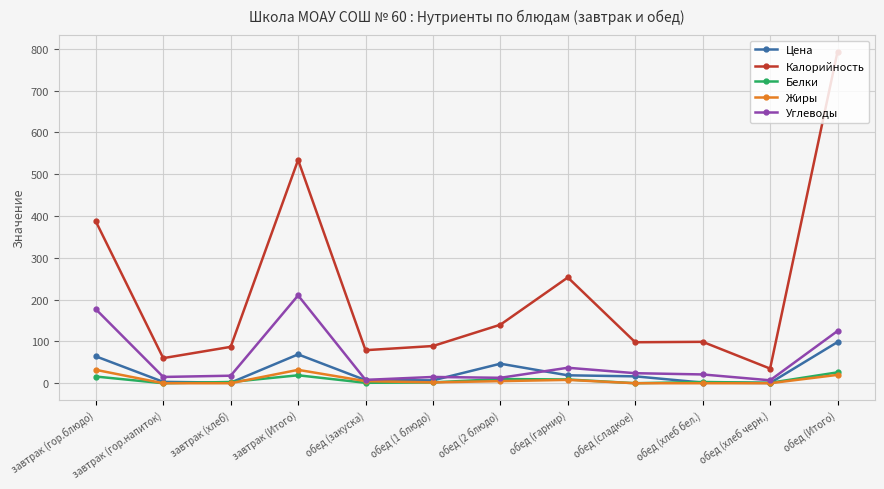

What is the sum of the Калорийность values at завтрак (хлеб) and обед (сладкое)?

185.0